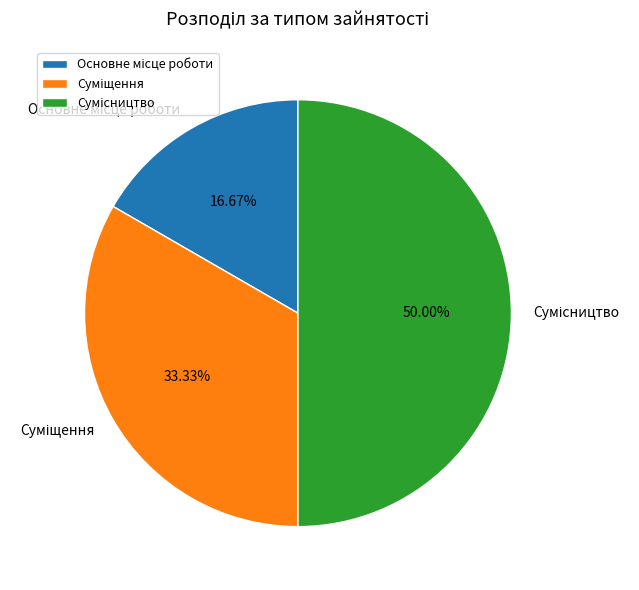

What is the ratio of the value at Суміщення to the value at Сумісництво?

0.7